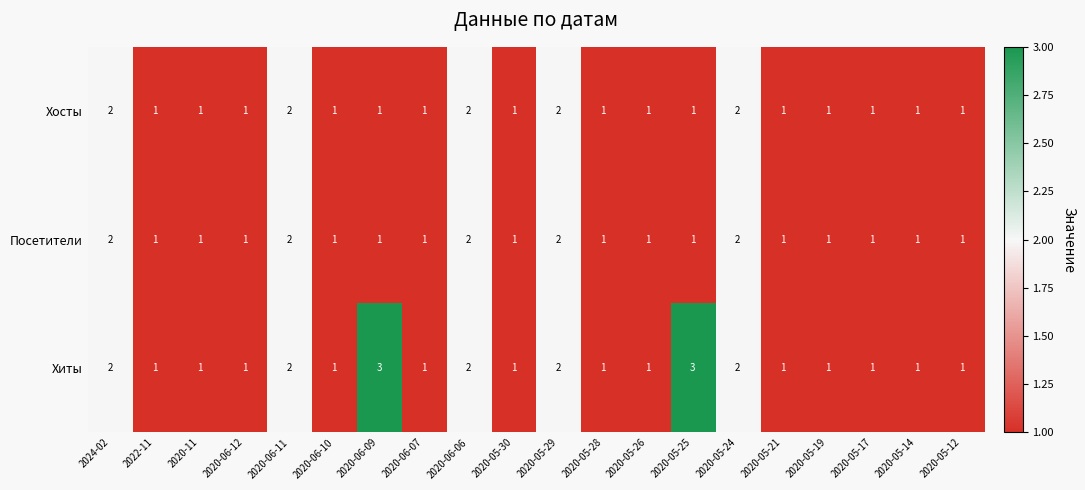

What is the smallest value displayed?

1